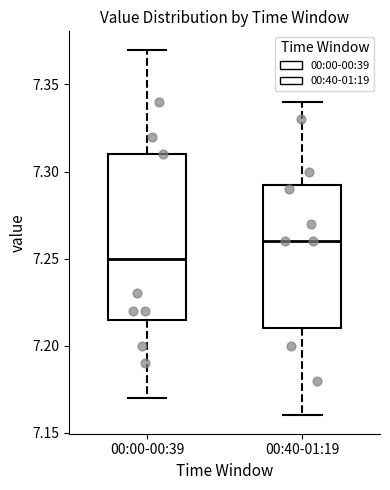

Reading left to right, read every box against the y-axis: the position of its median line, the range the box covers, and the ends of its whiskers. The values are not printed on the chart, so give them approximately, as read against the axis.

00:00-00:39: median 7.250, box 7.215 to 7.310, whiskers 7.170 to 7.370
00:40-01:19: median 7.260, box 7.210 to 7.295, whiskers 7.160 to 7.340